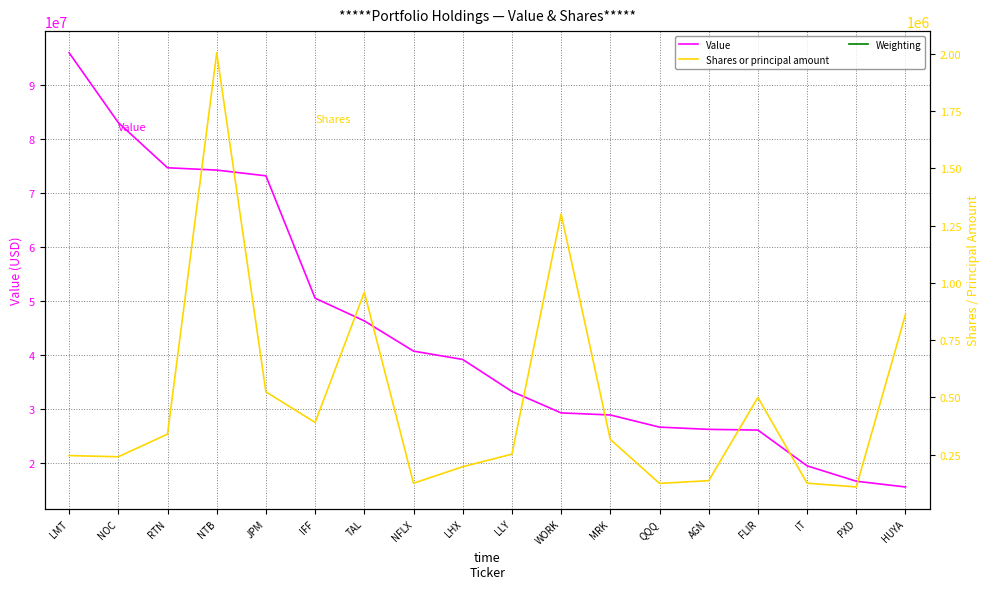

At how many categories does at least one series exceed 13485879?

18